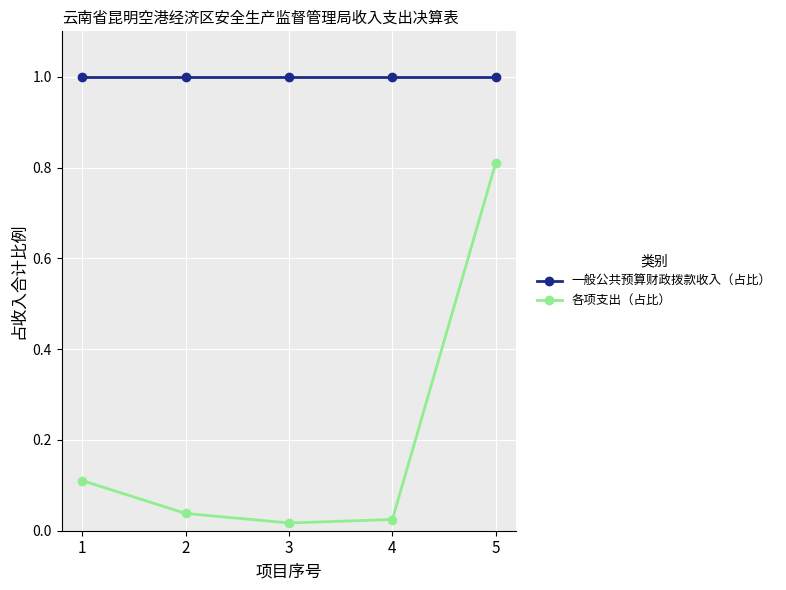

Rank the series at 1 from highest to lowest value.

一般公共预算财政拨款收入（占比）, 各项支出（占比）